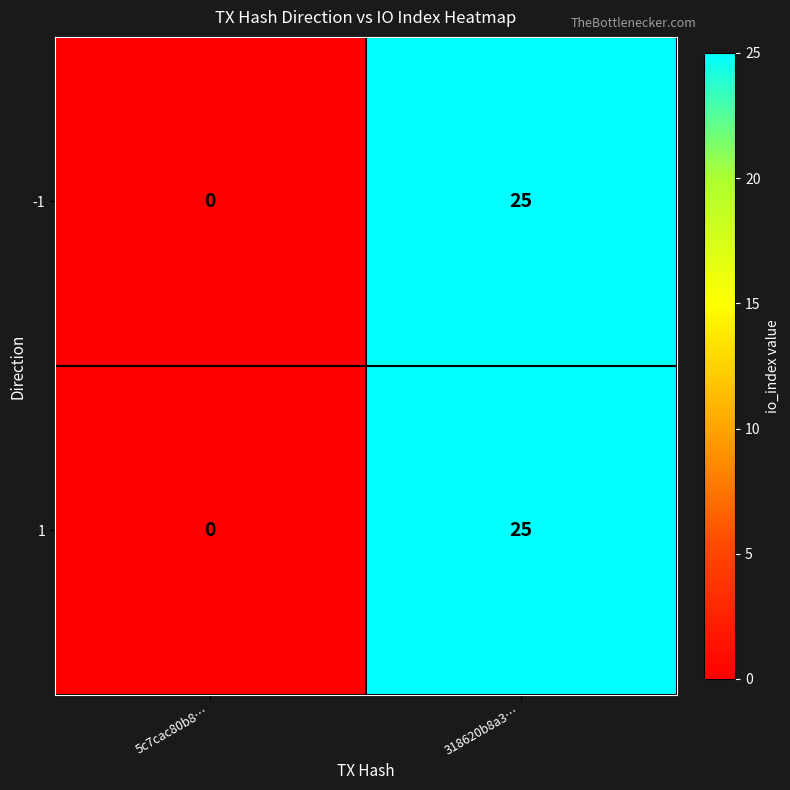

What is the difference between the -1 values at 318620b8a3… and 5c7cac80b8…?

25